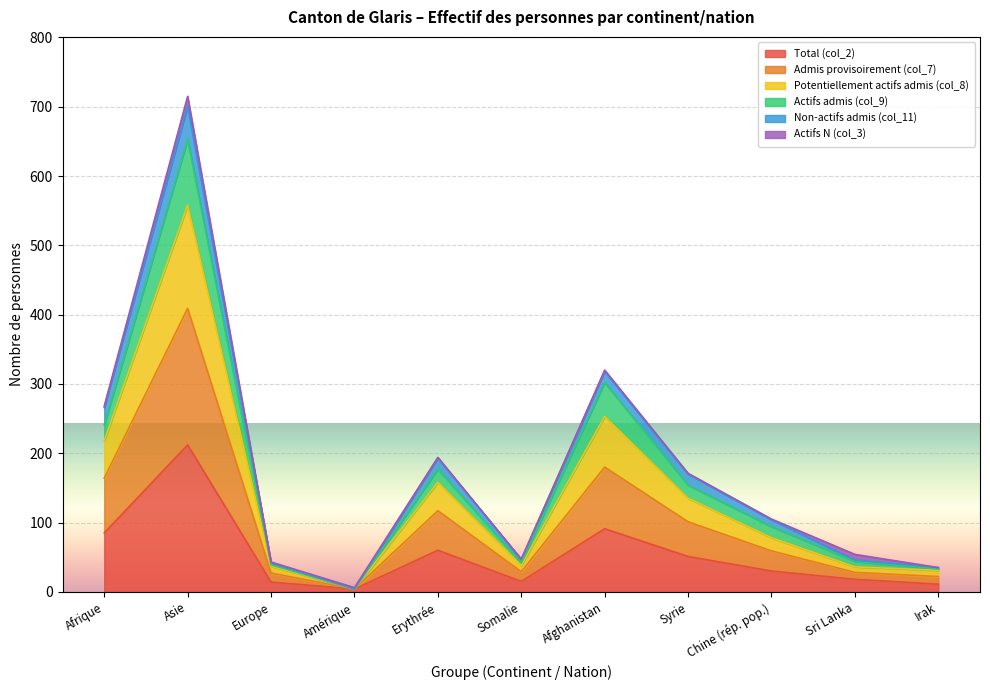

Between Erythrée and Asie, which is larger?

Asie